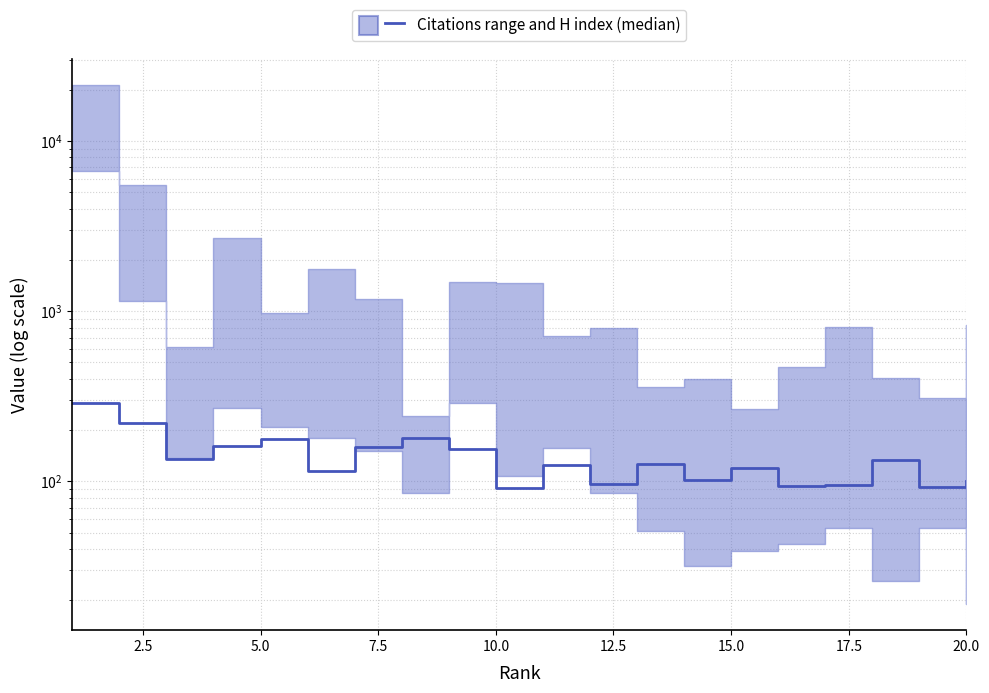

Is it true that the value at 0.0 is 113?

False